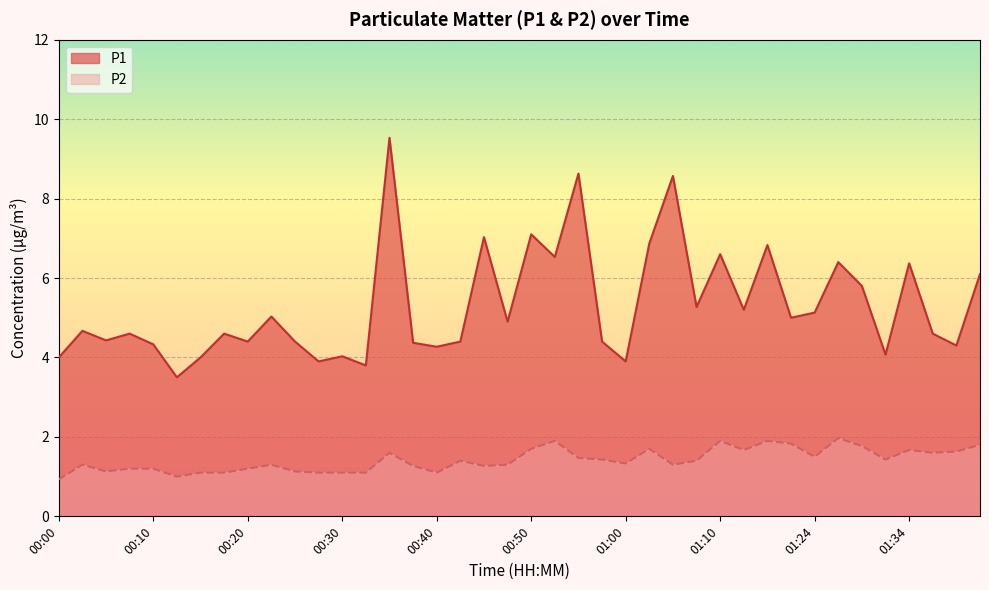

At which category is the sum across all series the highest?

00:35